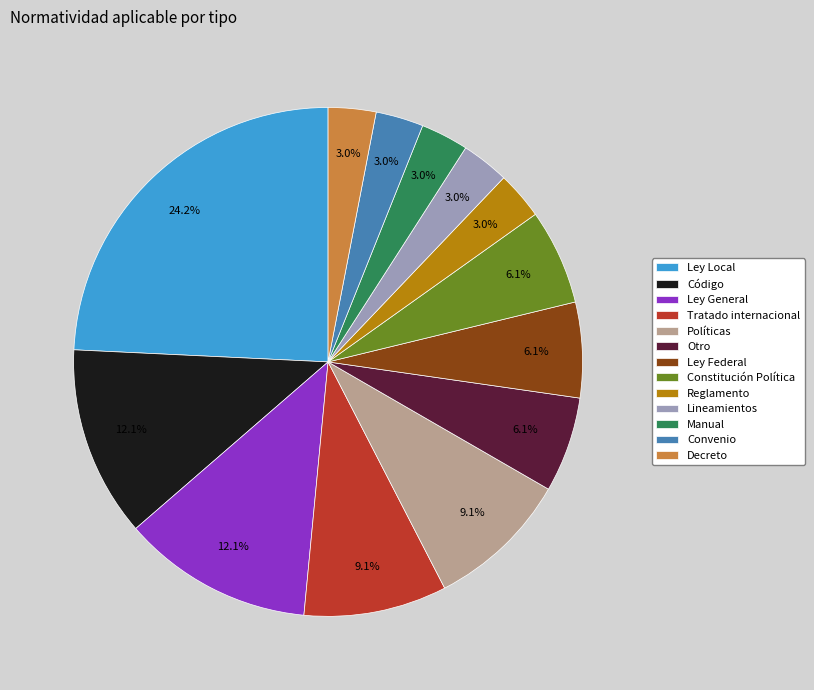

Approximately how many times larger is the value at Manual compared to Convenio?

1.0